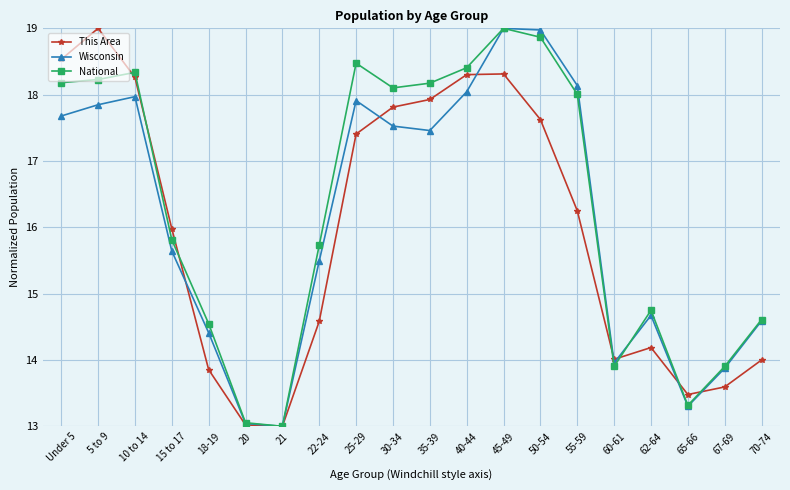

What is the difference between the This Area values at 65-66 and 55-59?

2.8